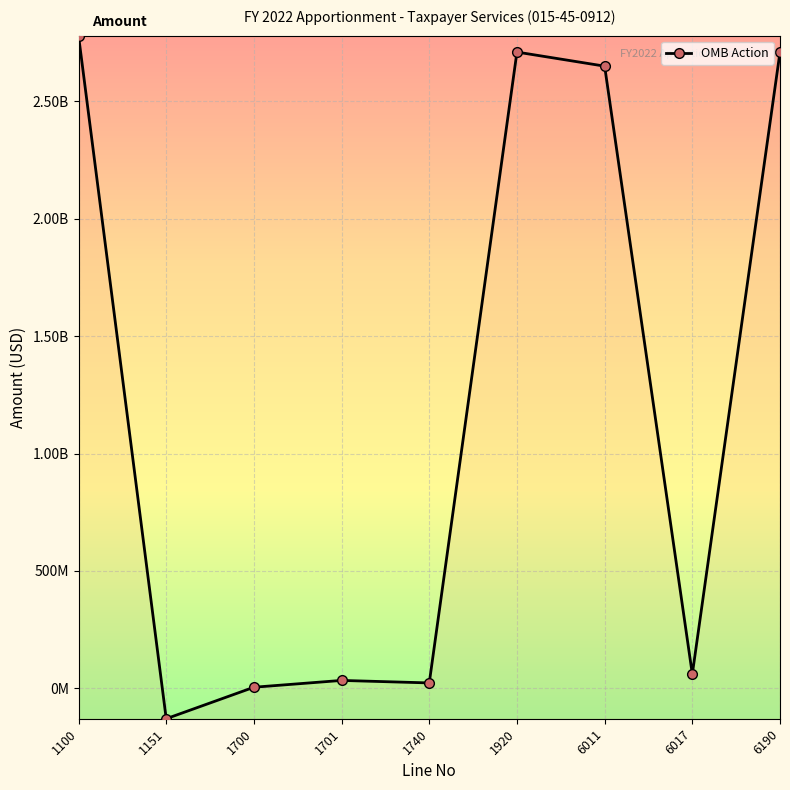

What is the change in value from 1100 to 1740?

-2758039292